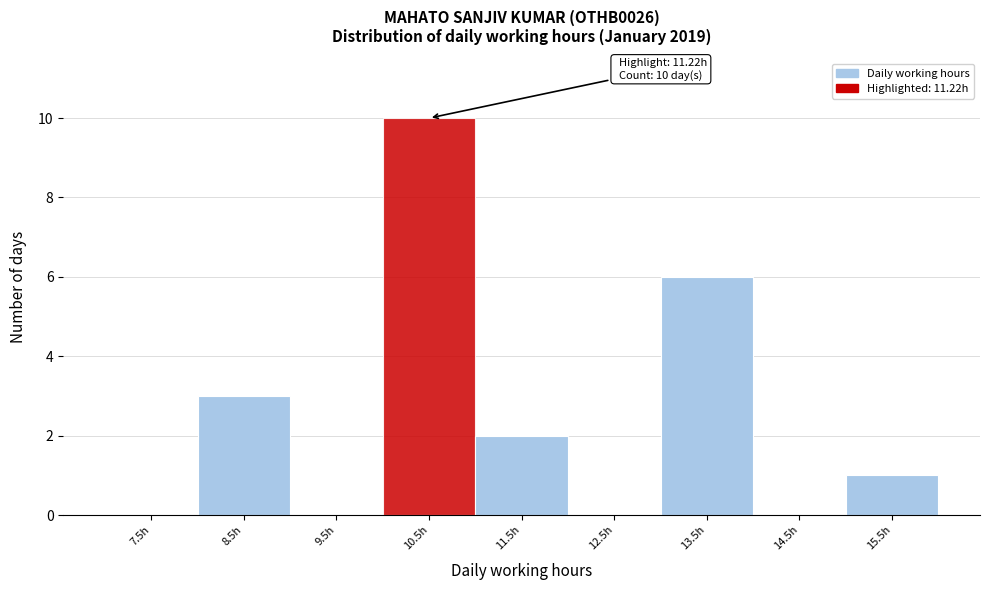

Reading left to right, list all the values displayed in this chart.

7.5h=0	8.5h=3	9.5h=0	10.5h=10	11.5h=2	12.5h=0	13.5h=6	14.5h=0	15.5h=1